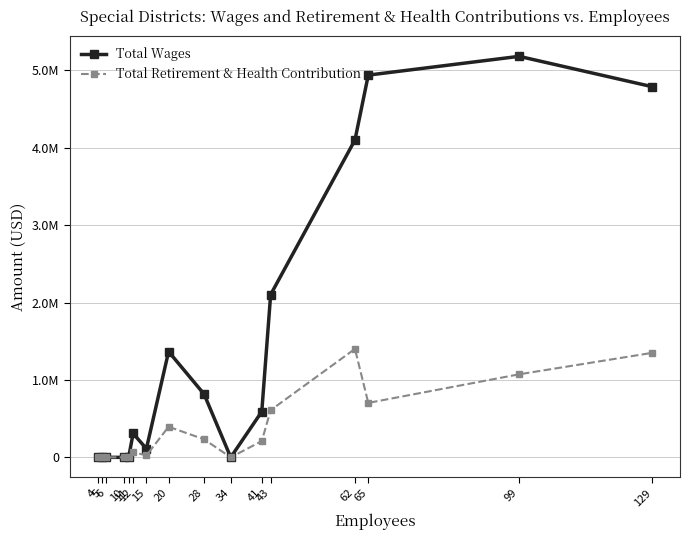

At which category is the sum across all series the highest?

99